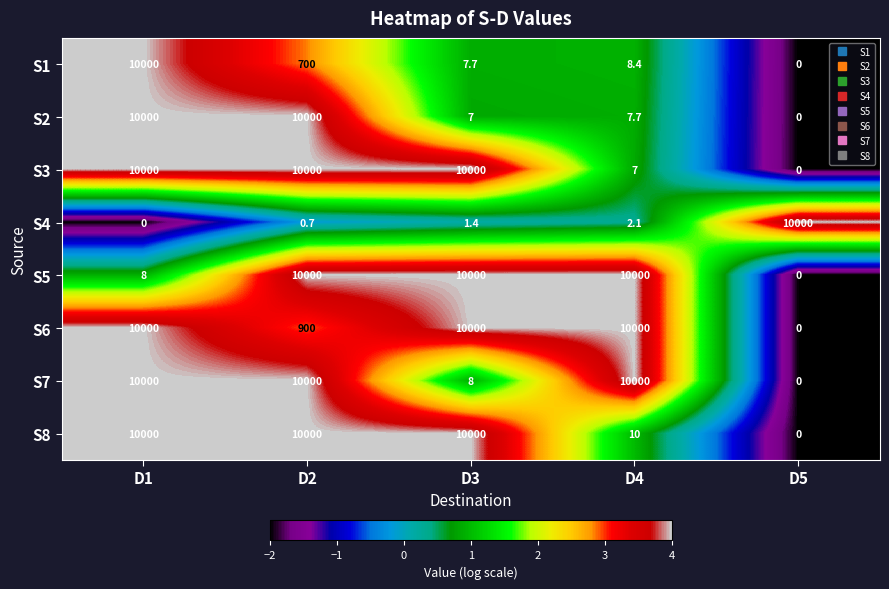

What is the smallest value displayed?

0.0